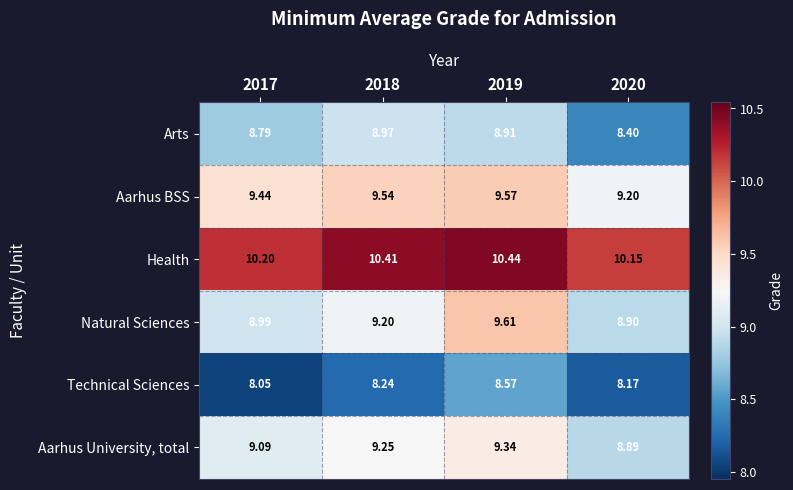

Which series has the widest spread of values?

Natural Sciences